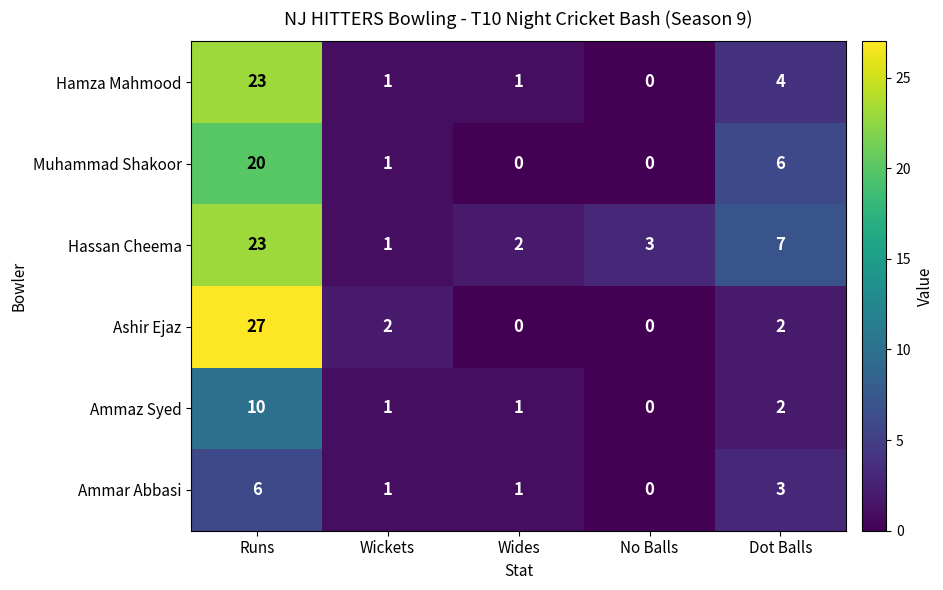

Which label corresponds to the largest value in the chart?

Runs